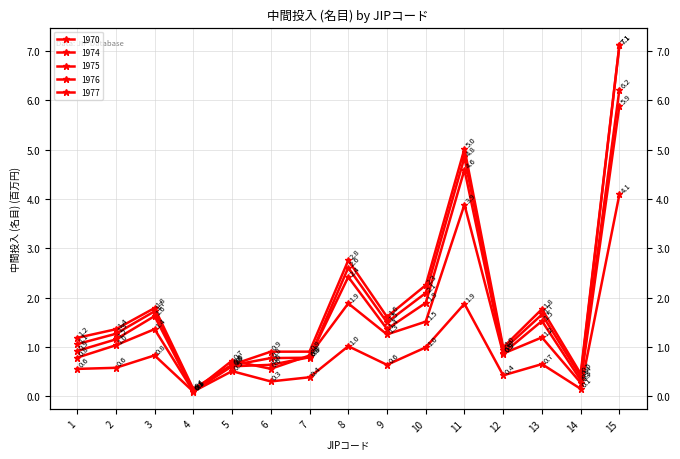

Where does the 1975 series first go above 1?

2